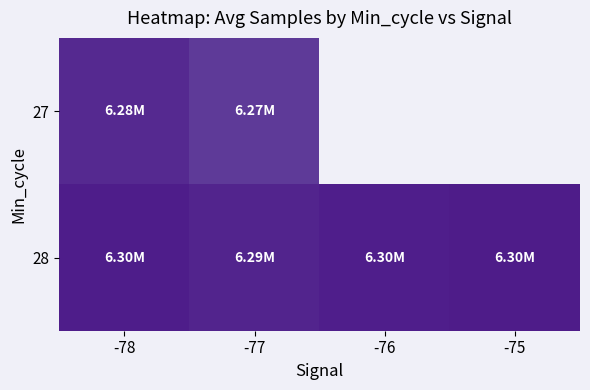

Which has a higher value, -76 or -75?

-75